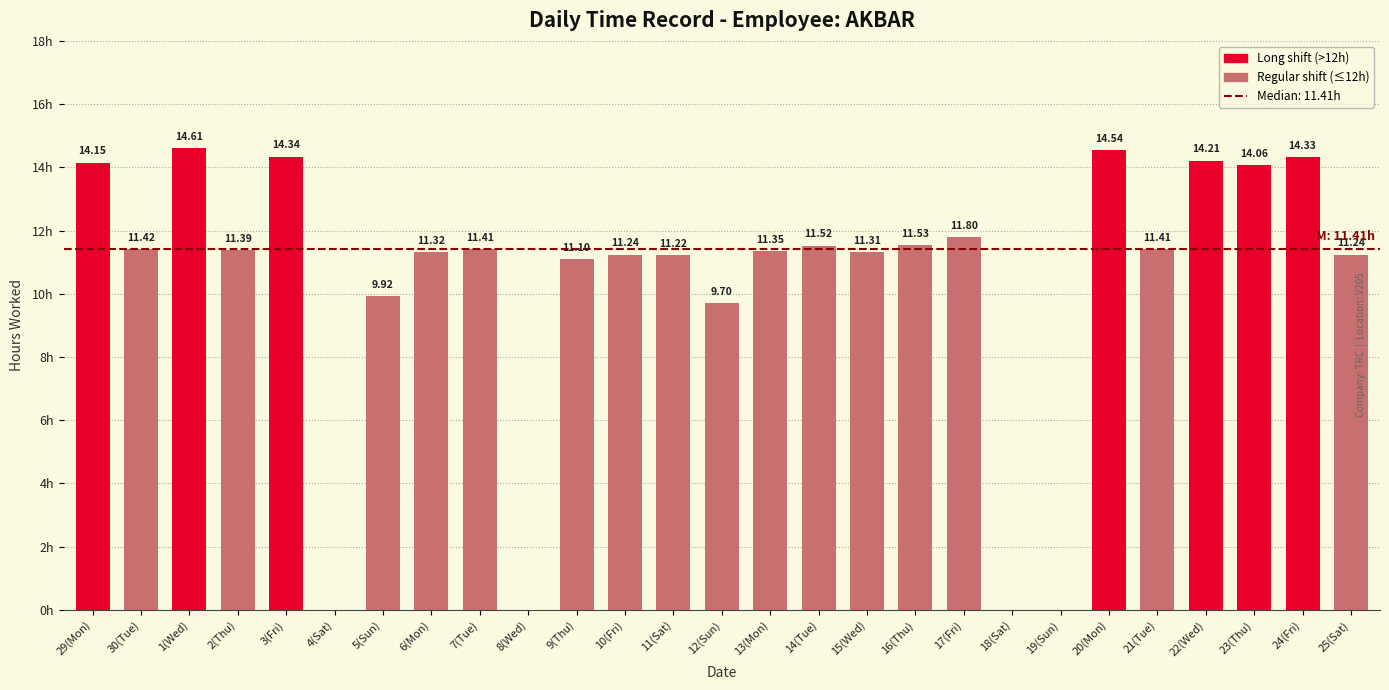

Which has a higher value, 29(Mon) or 18(Sat)?

29(Mon)